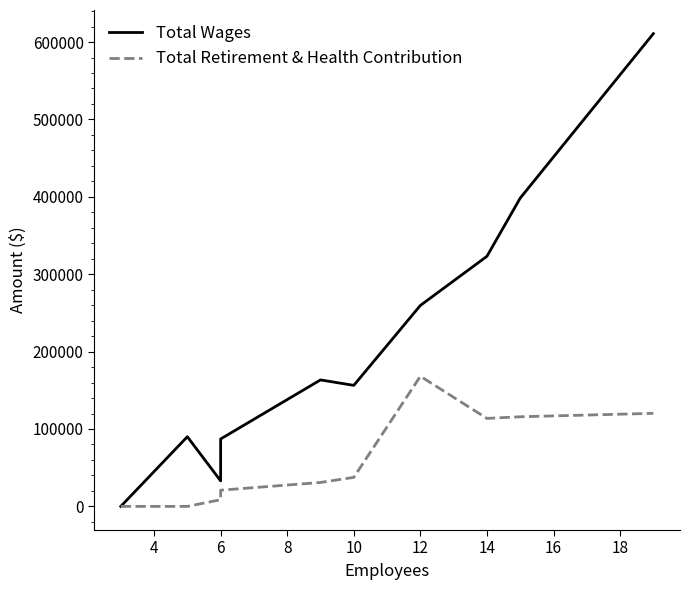

True or false: Total Wages and Total Retirement & Health Contribution cross at least once.

False